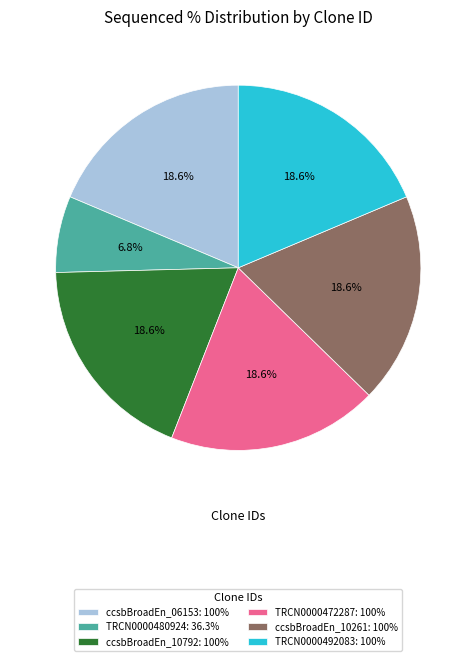

To the nearest percent, what is the difference between the largest and smallest slice percentages?

12%